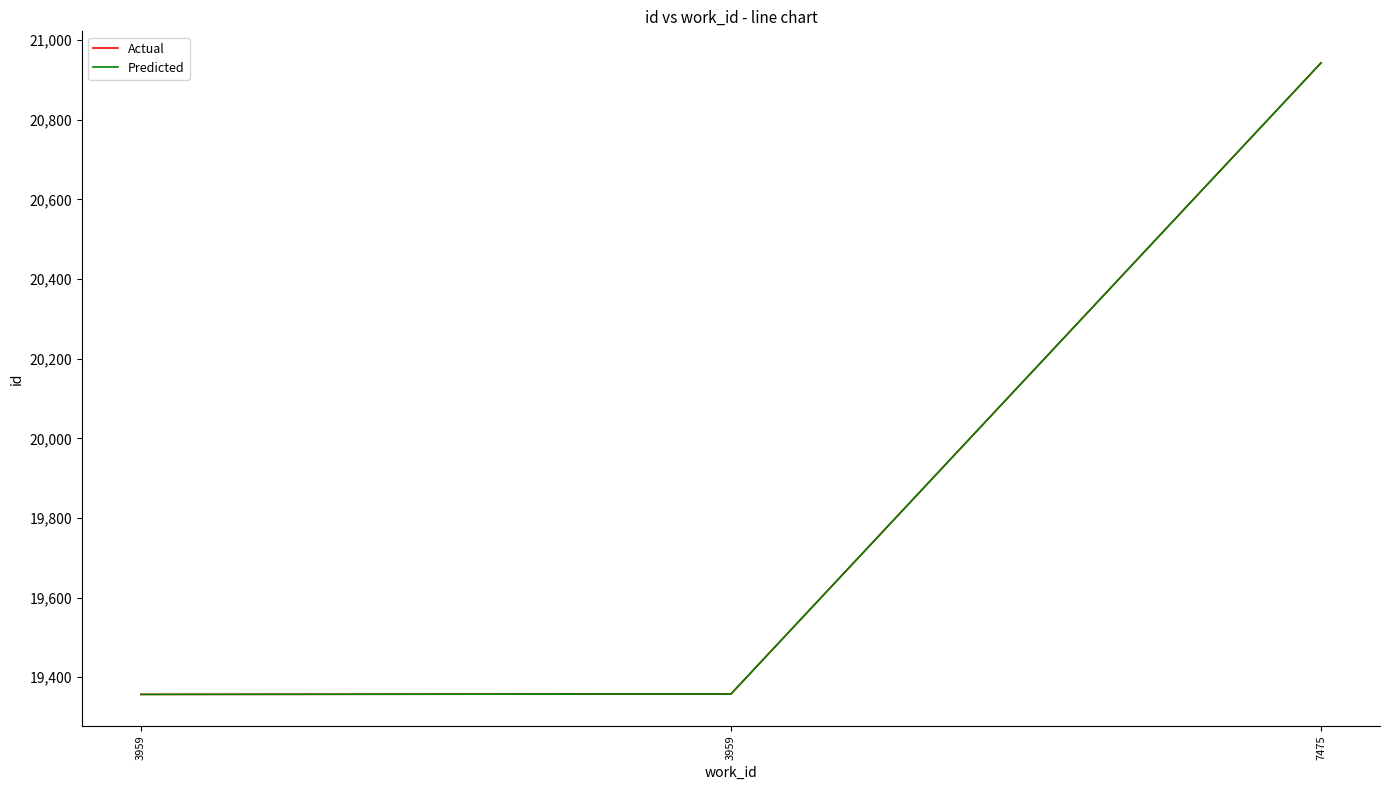

True or false: Predicted has a value of 19358 at 3959.

True